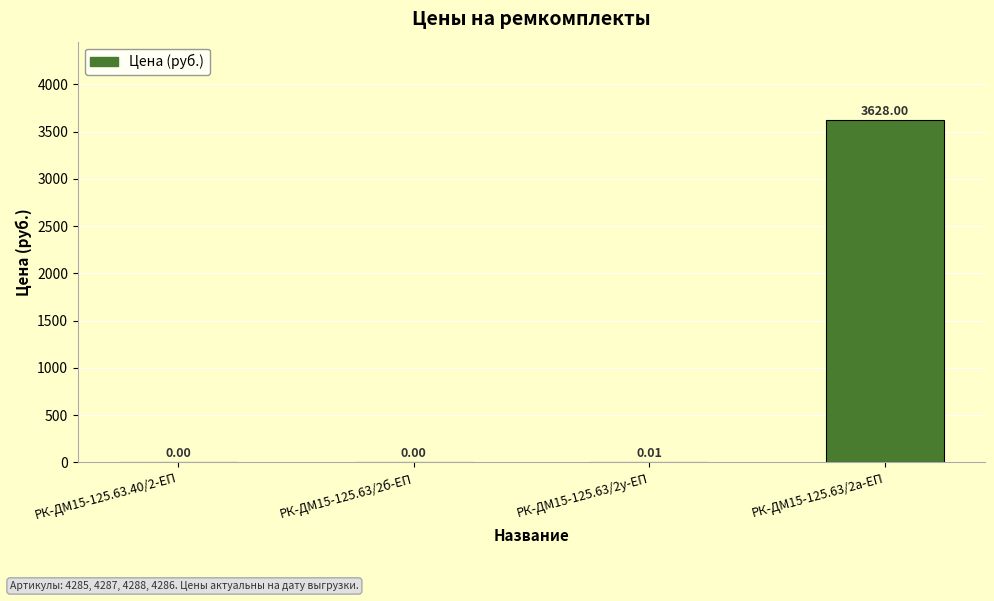

What is the change in value from РК-ДМ15-125.63.40/2-ЕП to РК-ДМ15-125.63/2а-ЕП?

+3628.0